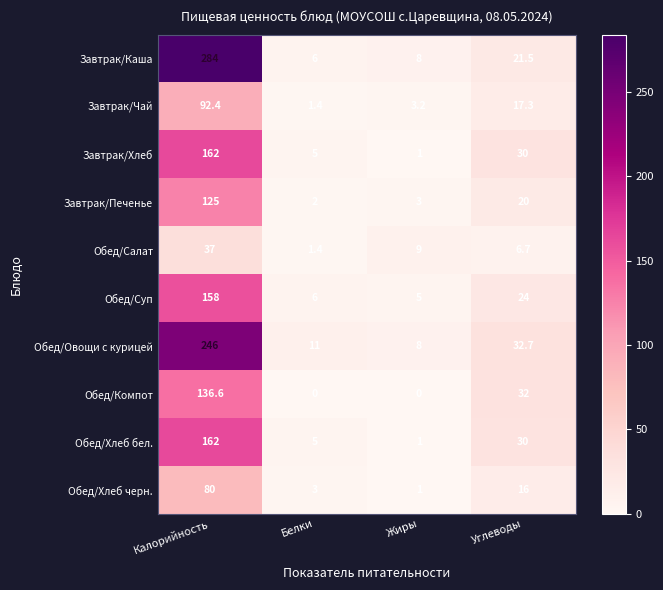

How many series are shown in this chart?

10